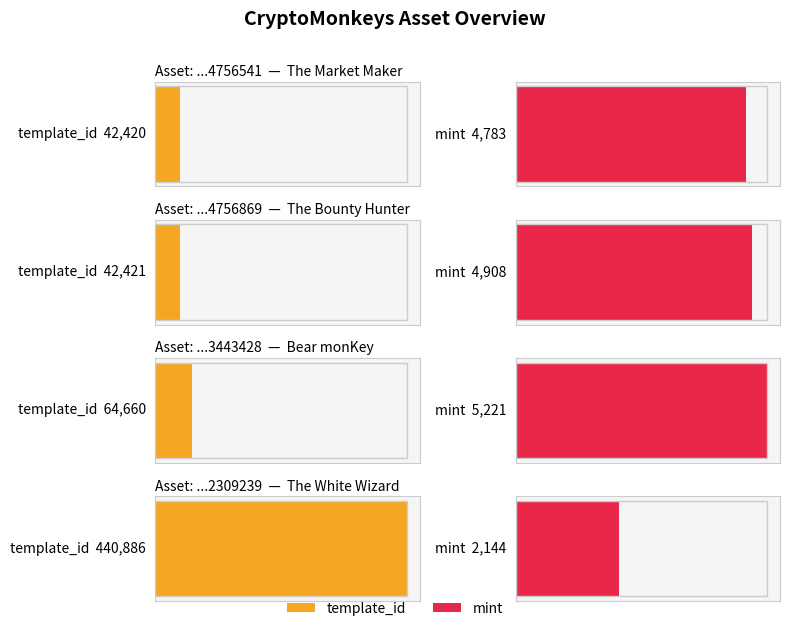

Which series changed the most between 1099514756869 and 1099523443428?

template_id